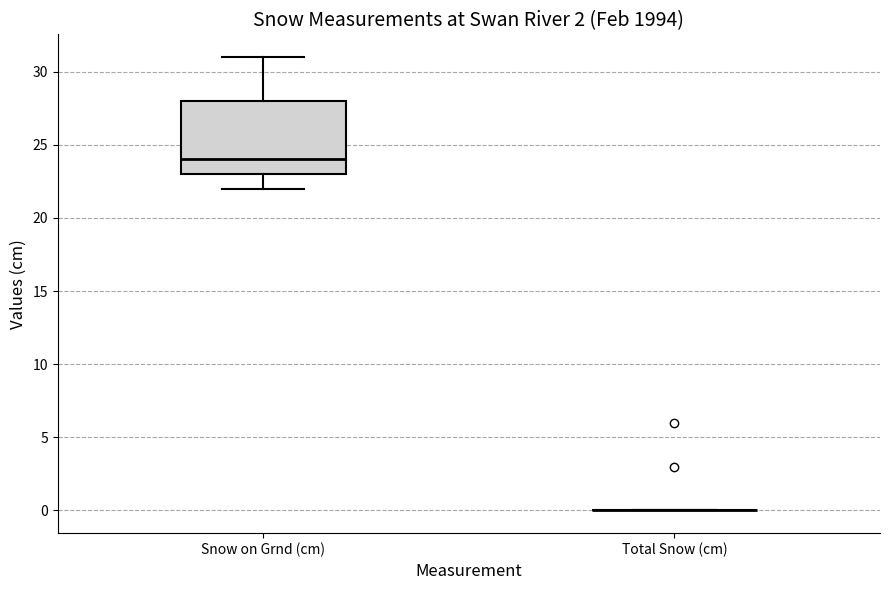

Reading left to right, transcribe this box plot: for each box, give where its median line is, the range the box spans, and where its two whiskers end, as read against the y-axis. The values are not printed on the chart, so give them approximately, as read against the axis.

Snow on Grnd (cm): median 24, box 23 to 28, whiskers 22 to 31
Total Snow (cm): box collapsed to a line at 0, whiskers 0 to 0